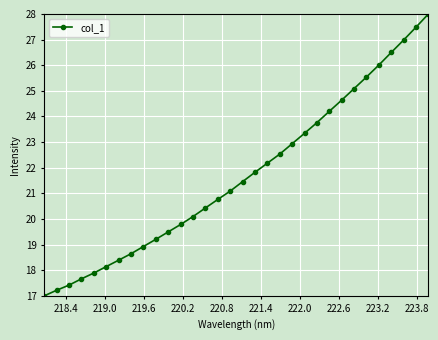

What is the value of the 19th point from the left?

22.2